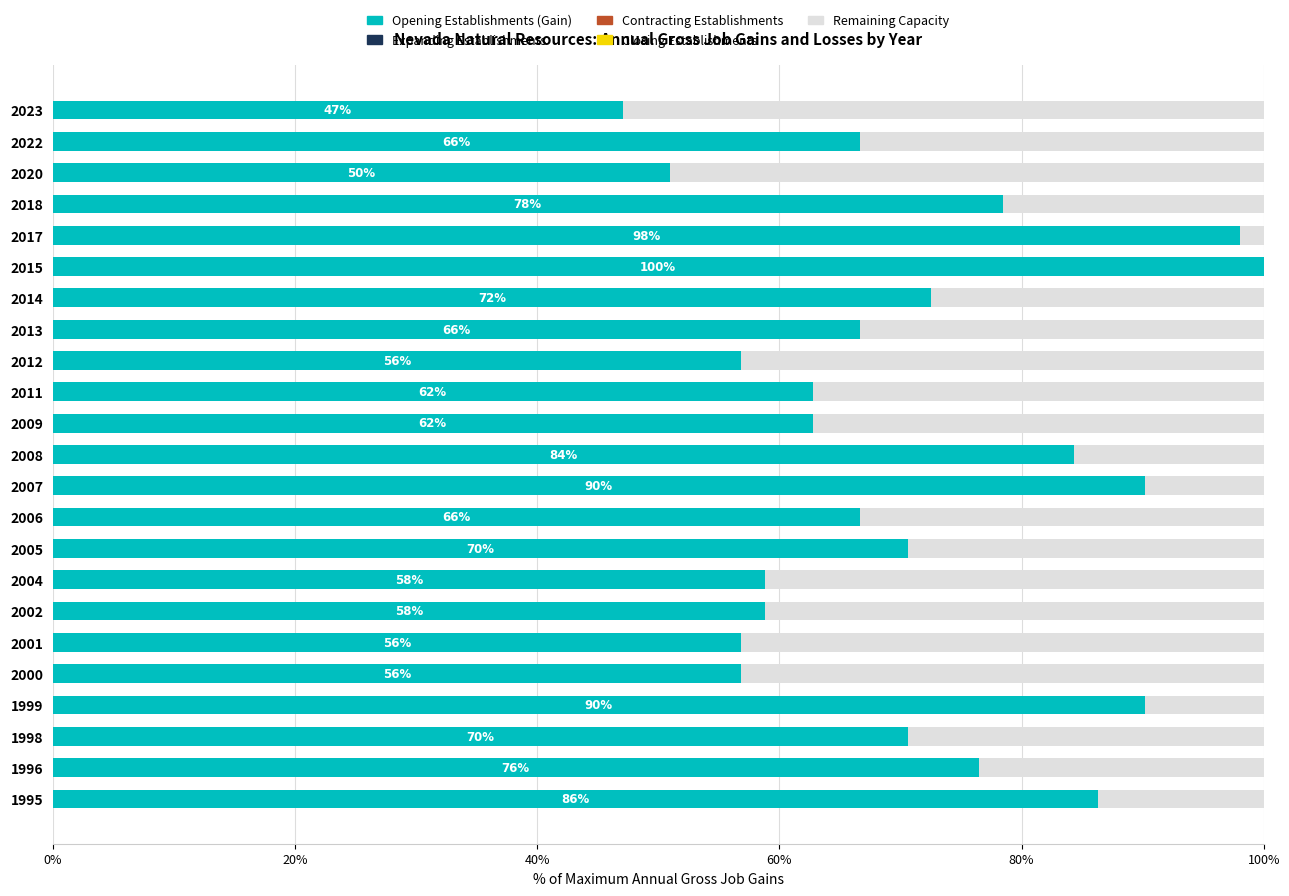

Reading right to left, extract all data points from this chart.

Opening Establishments (Gain): 47.1	66.7	51.0	78.4	98.0	100.0	72.5	66.7	56.9	62.7	62.7	84.3	90.2	66.7	70.6	58.8	58.8	56.9	56.9	90.2	70.6	76.5	86.3
Remaining Capacity: 52.9	33.3	49.0	21.6	2.0	0.0	27.5	33.3	43.1	37.3	37.3	15.7	9.8	33.3	29.4	41.2	41.2	43.1	43.1	9.8	29.4	23.5	13.7
Expanding Establishments: 0.6	0.6	0.6	0.6	0.6	0.6	0.6	0.6	0.6	0.6	0.6	0.6	0.6	0.6	0.6	0.6	0.6	0.6	0.6	0.6	0.6	0.6	0.6
Contracting Establishments: 0.6	0.6	0.6	0.6	0.6	0.6	0.6	0.6	0.6	0.6	0.6	0.6	0.6	0.6	0.6	0.6	0.6	0.6	0.6	0.6	0.6	0.6	0.6
Closing Establishments: 0.6	0.6	0.6	0.6	0.6	0.6	0.6	0.6	0.6	0.6	0.6	0.6	0.6	0.6	0.6	0.6	0.6	0.6	0.6	0.6	0.6	0.6	0.6